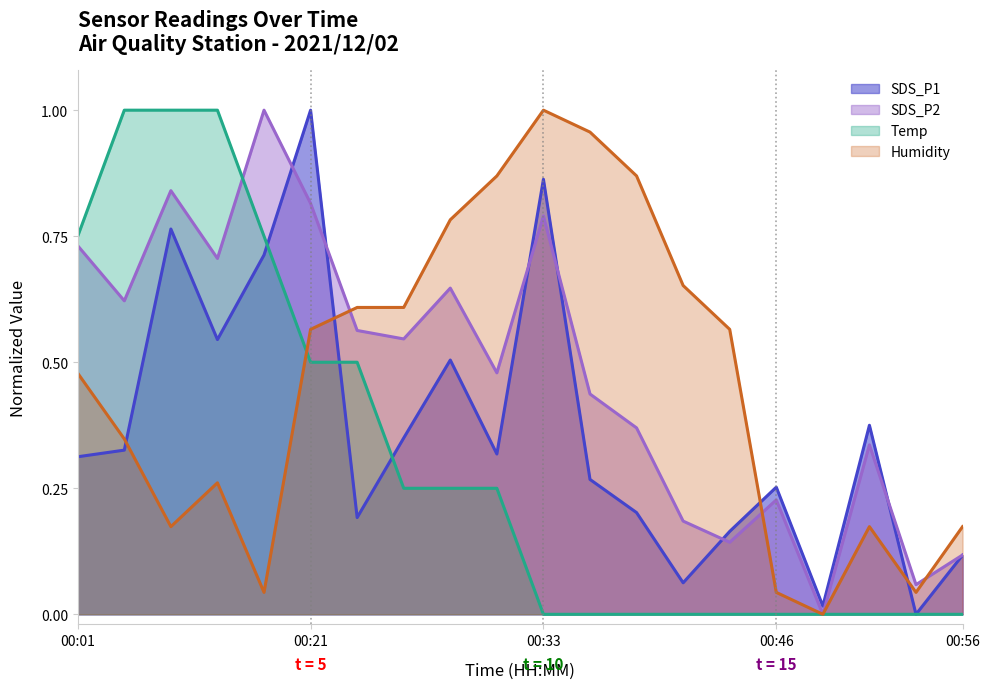

At how many categories does at least one series exceed 0?

20